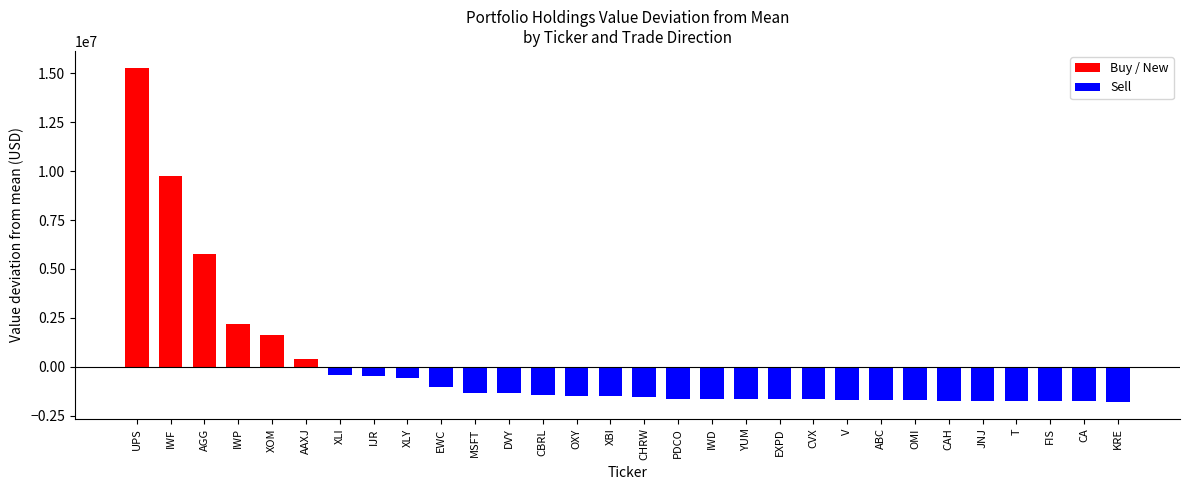

What is the label of the 29th bar from the right?

IWF